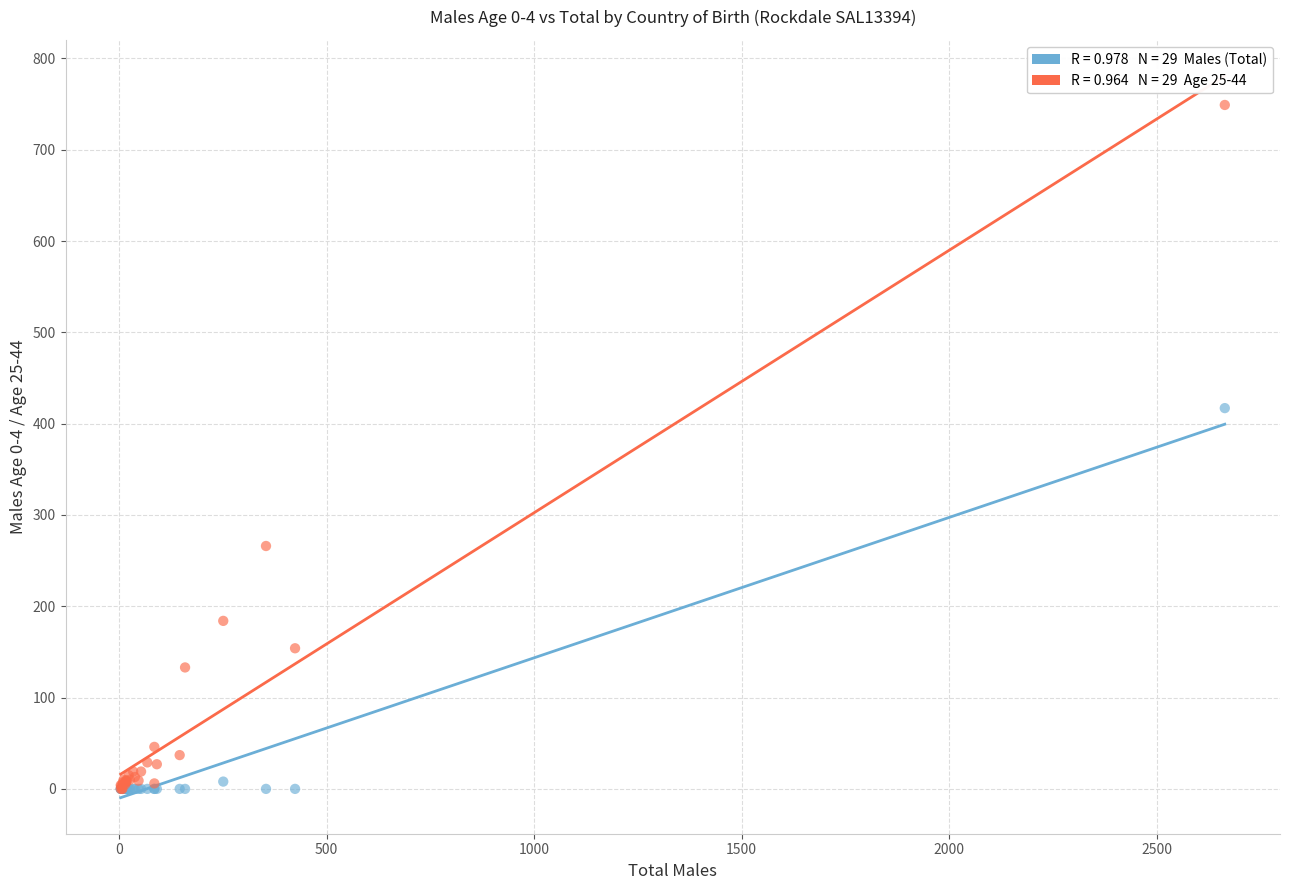

Across all series, what Y value is closest to 374?

417